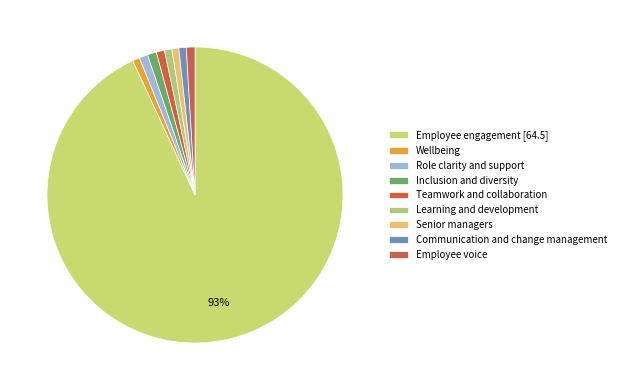

How many slices are in this pie chart?

9